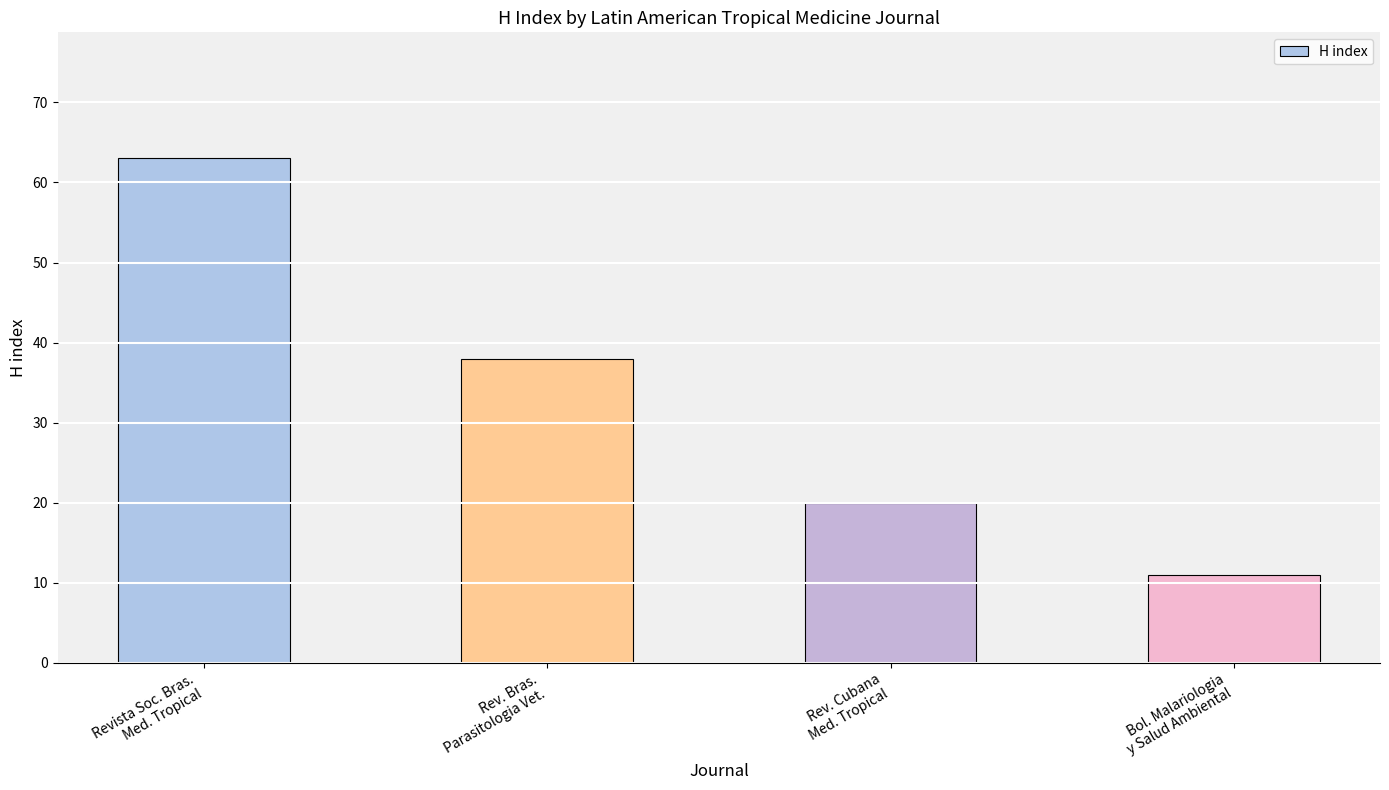

What position from the right is Rev. Cubana
Med. Tropical?

2